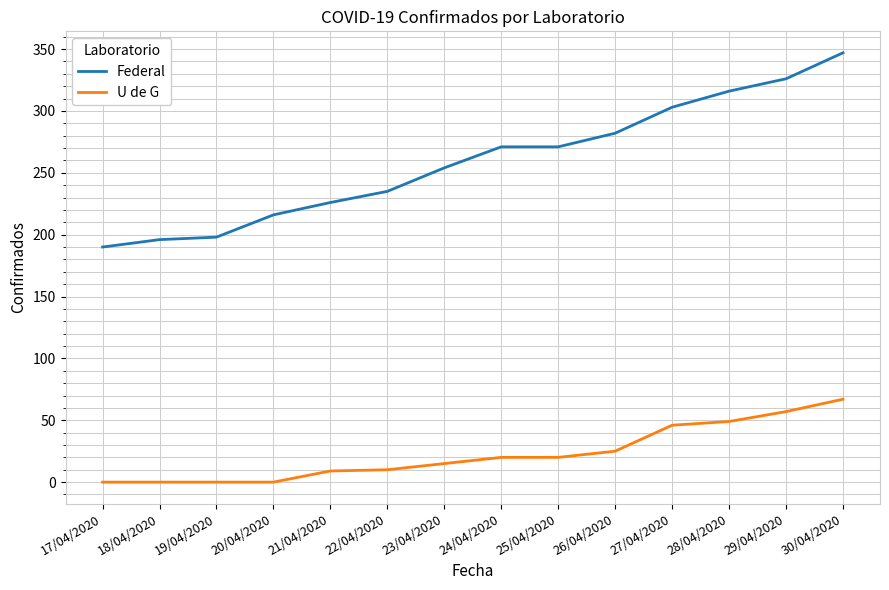

At which category is the sum across all series the highest?

30/04/2020